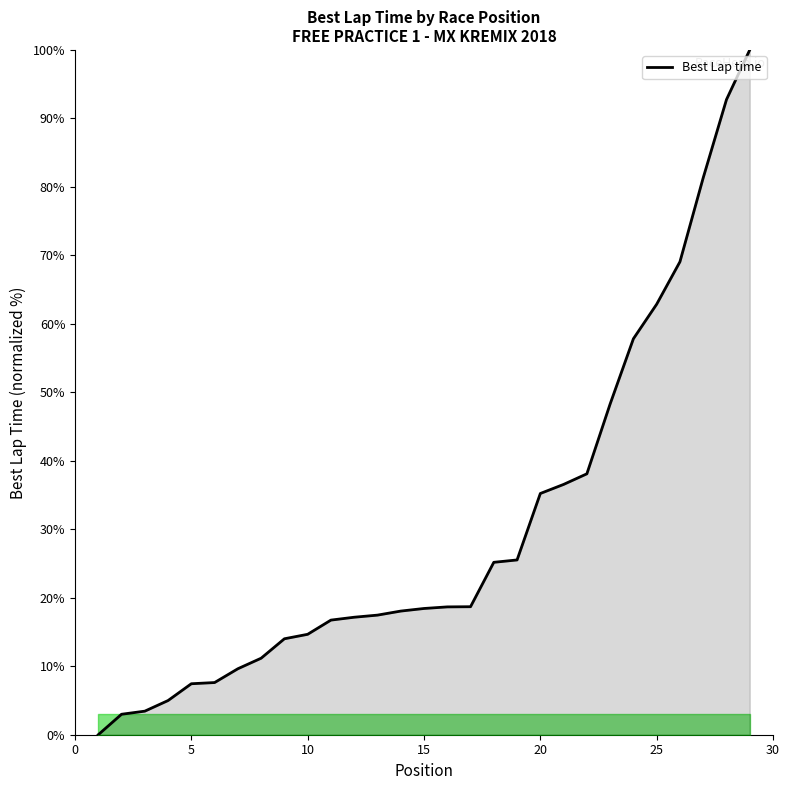

What is the maximum value shown in the chart?

100.0